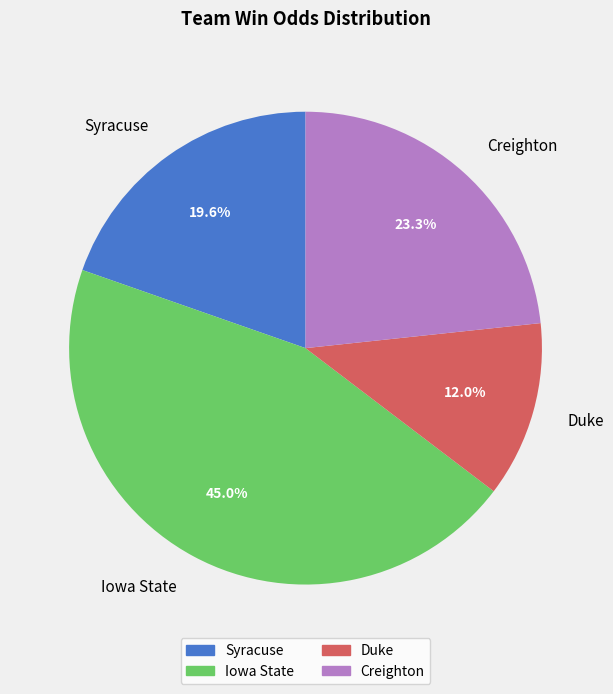

Which category has the biggest portion of the pie?

Iowa State